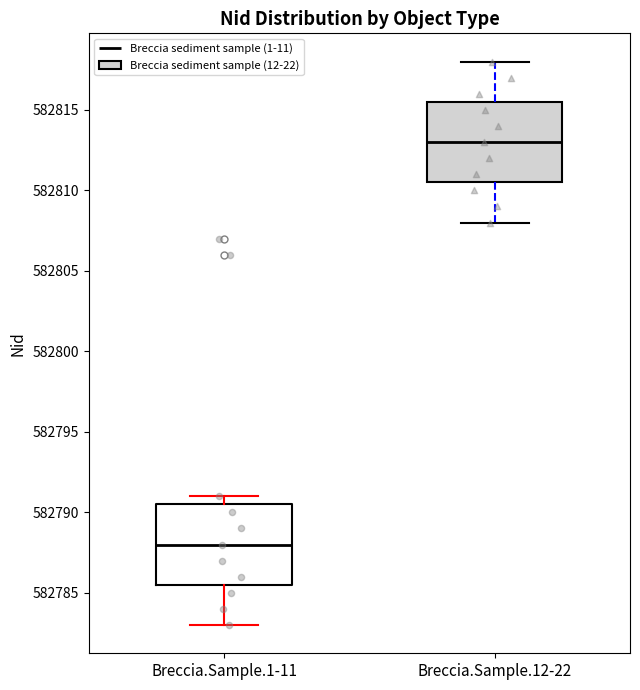

Reading left to right, transcribe this box plot: for each box, give where its median line is, the range the box spans, and where its two whiskers end, as read against the y-axis. The values are not printed on the chart, so give them approximately, as read against the axis.

Breccia.Sample.1-11: median 582788.0, box 582785.5 to 582790.5, whiskers 582783.0 to 582791.0
Breccia.Sample.12-22: median 582813.0, box 582810.5 to 582815.5, whiskers 582808.0 to 582818.0